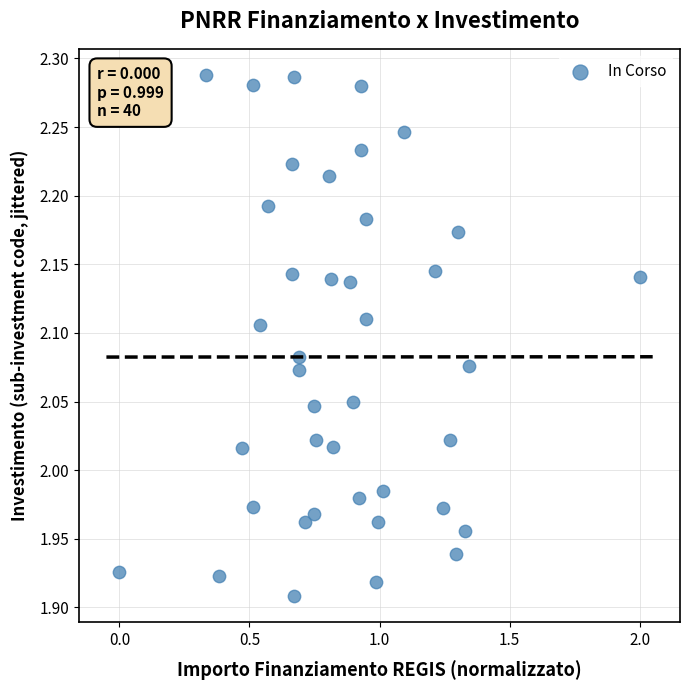

What is the range of Y values (max minus min)?

0.4